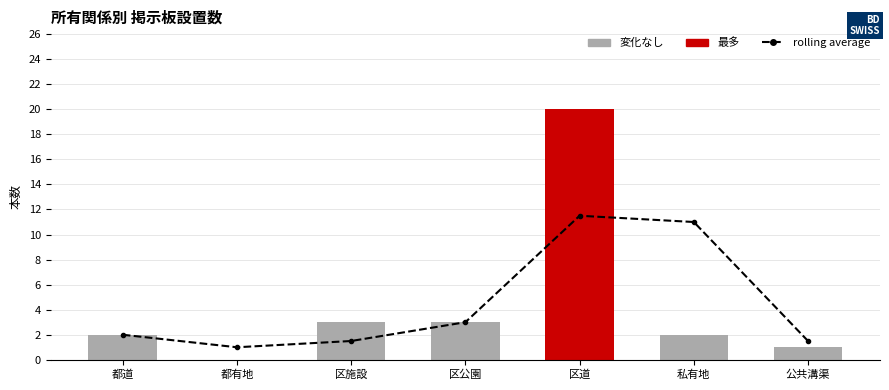

List the labels in order of 所有関係 value, smallest first.

都有地, 公共溝渠, 都道, 私有地, 区施設, 区公園, 区道